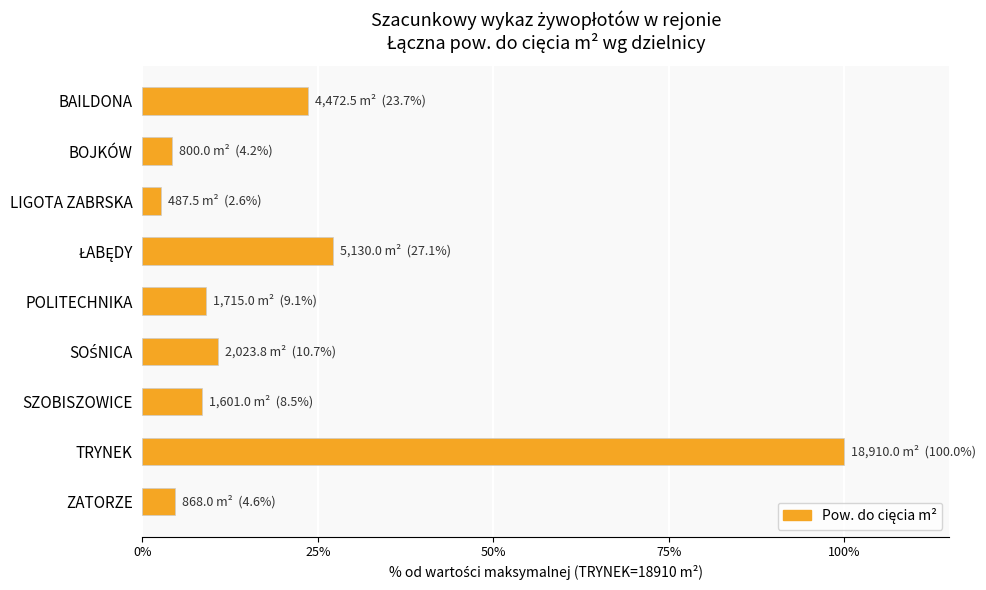

What is the change in value from TRYNEK to ZATORZE?

-95.4